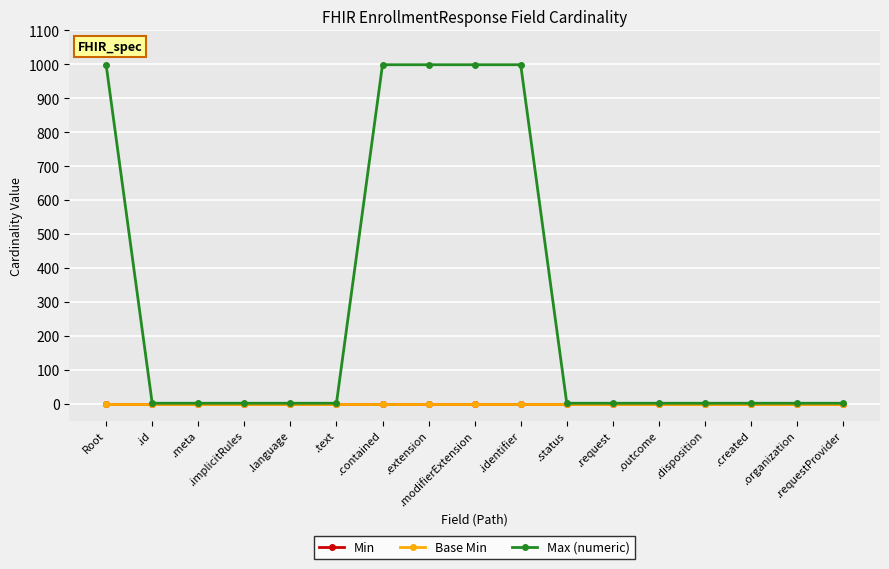

Does the chart have visible grid lines?

Yes